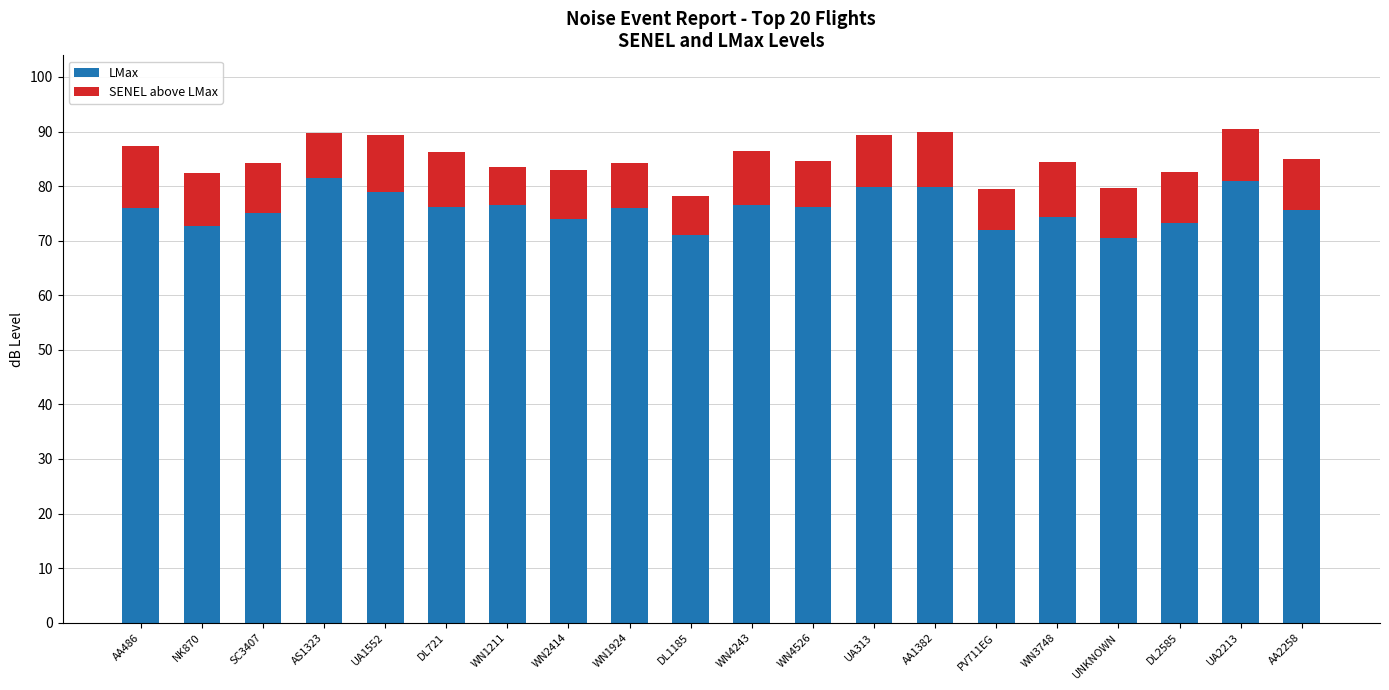

What is the sum of the LMax values at WN1924 and AA2258?

151.5